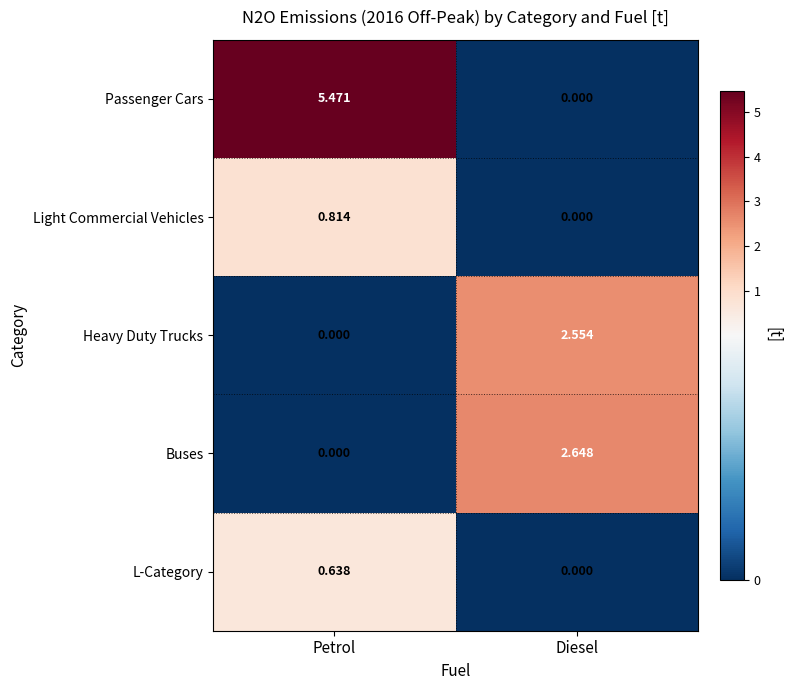

Rank the categories by Passenger Cars value from highest to lowest.

Petrol, Diesel